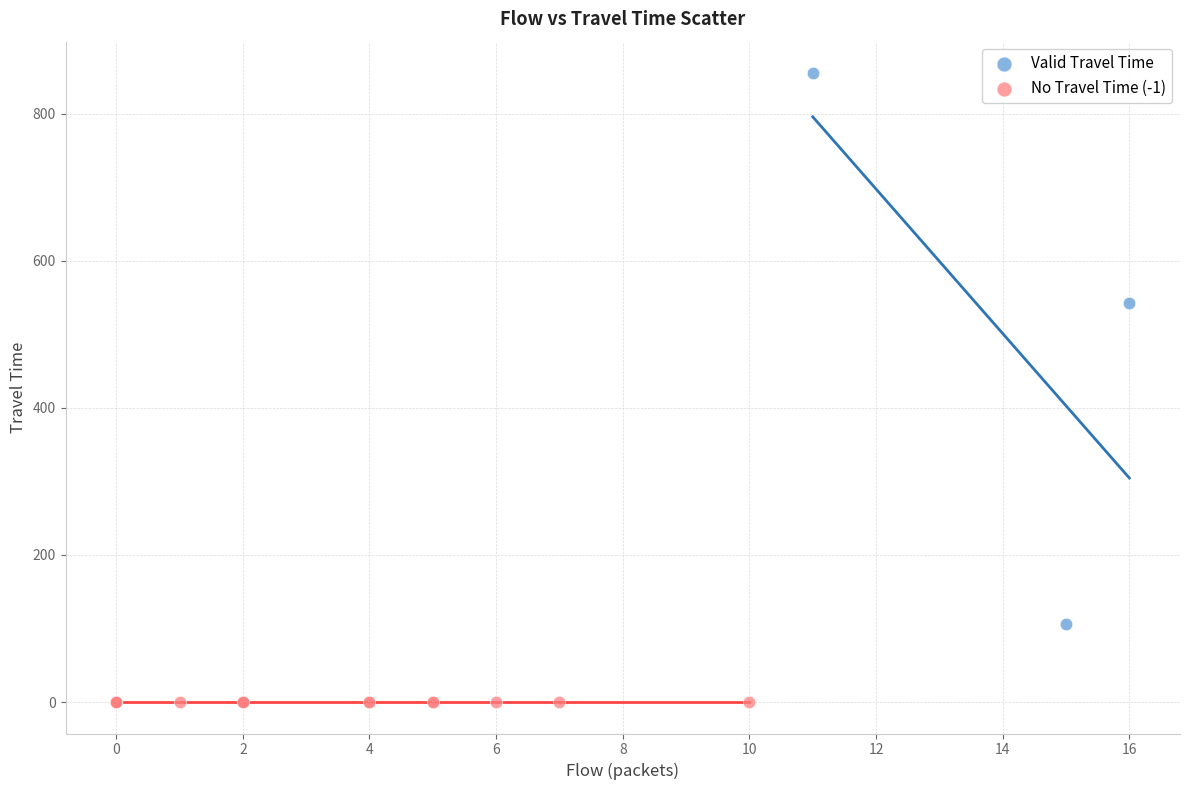

Which series reaches the maximum Y coordinate?

Valid Travel Time